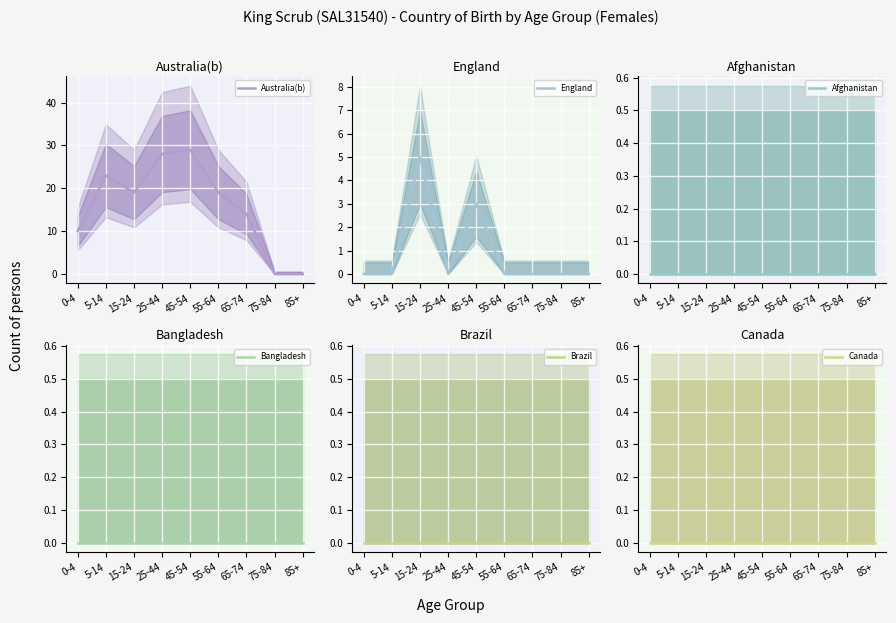

Is this an area chart (filled region under the line)?

No